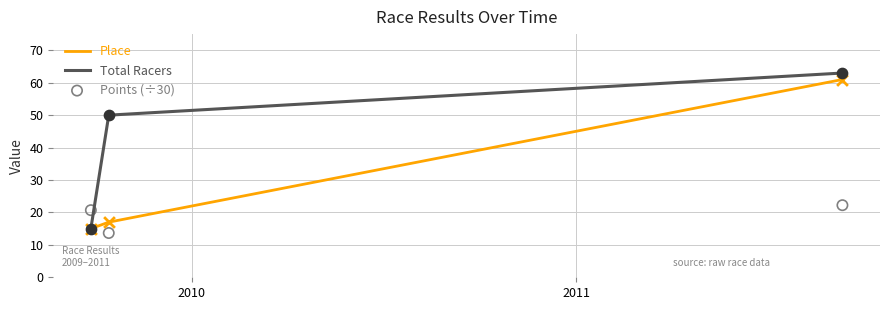

What is the lowest value of the Total Racers series?

15